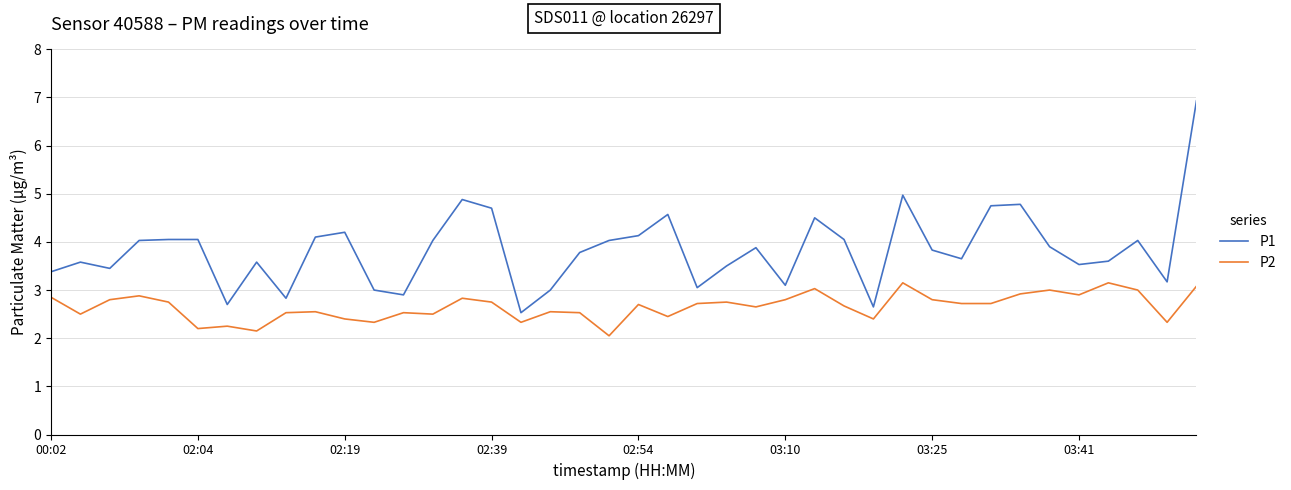

What is the difference between the maximum and minimum values in the P2 series?

1.1